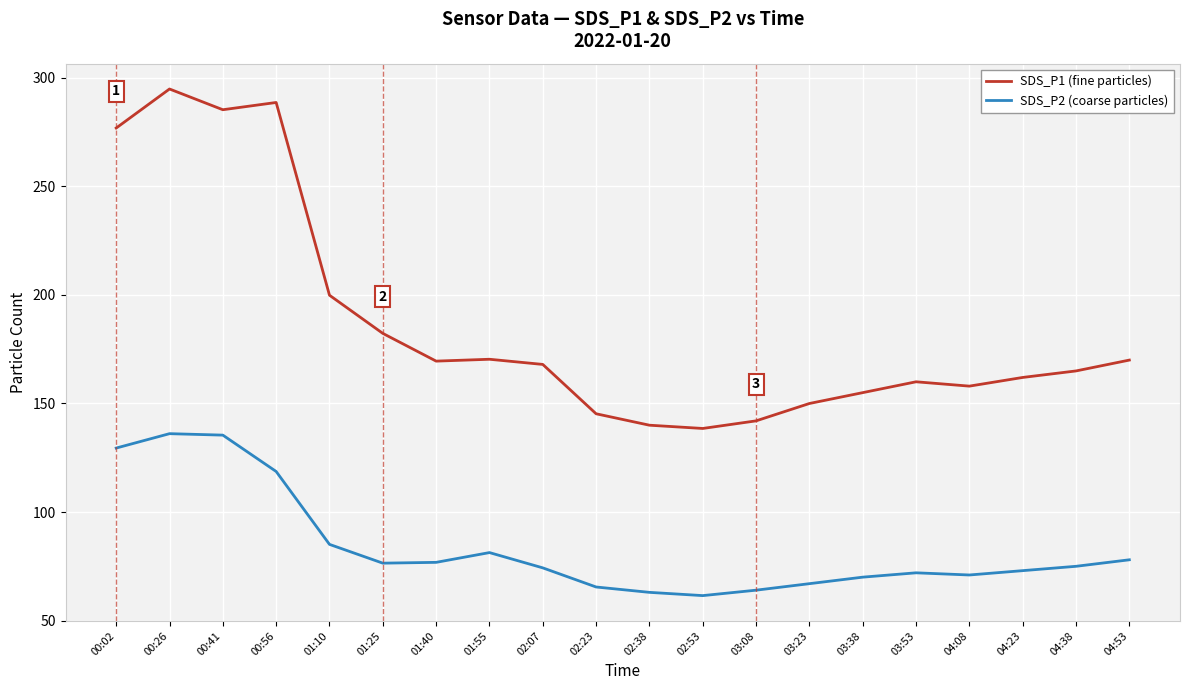

What is the difference between the SDS_P2 (coarse particles) values at 01:10 and 02:07?

10.8